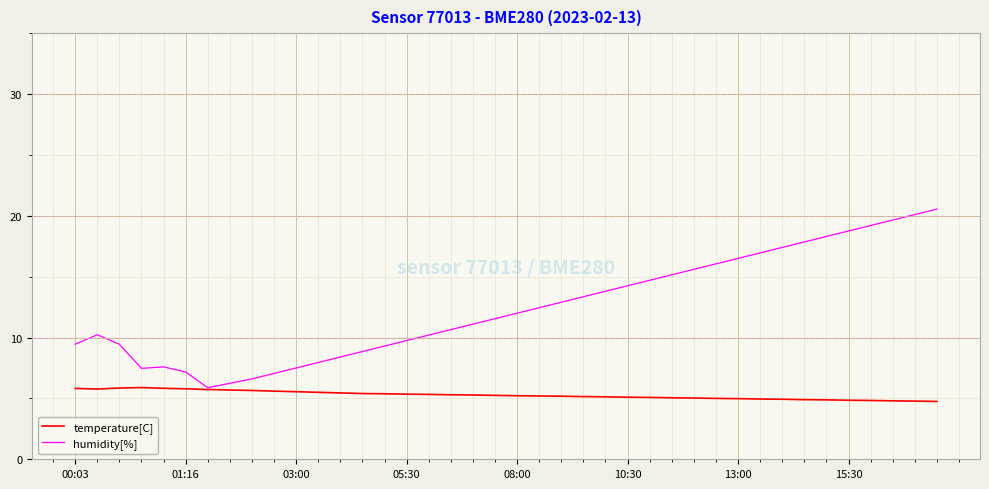

What is the average value of the temperature[C] series?

5.3